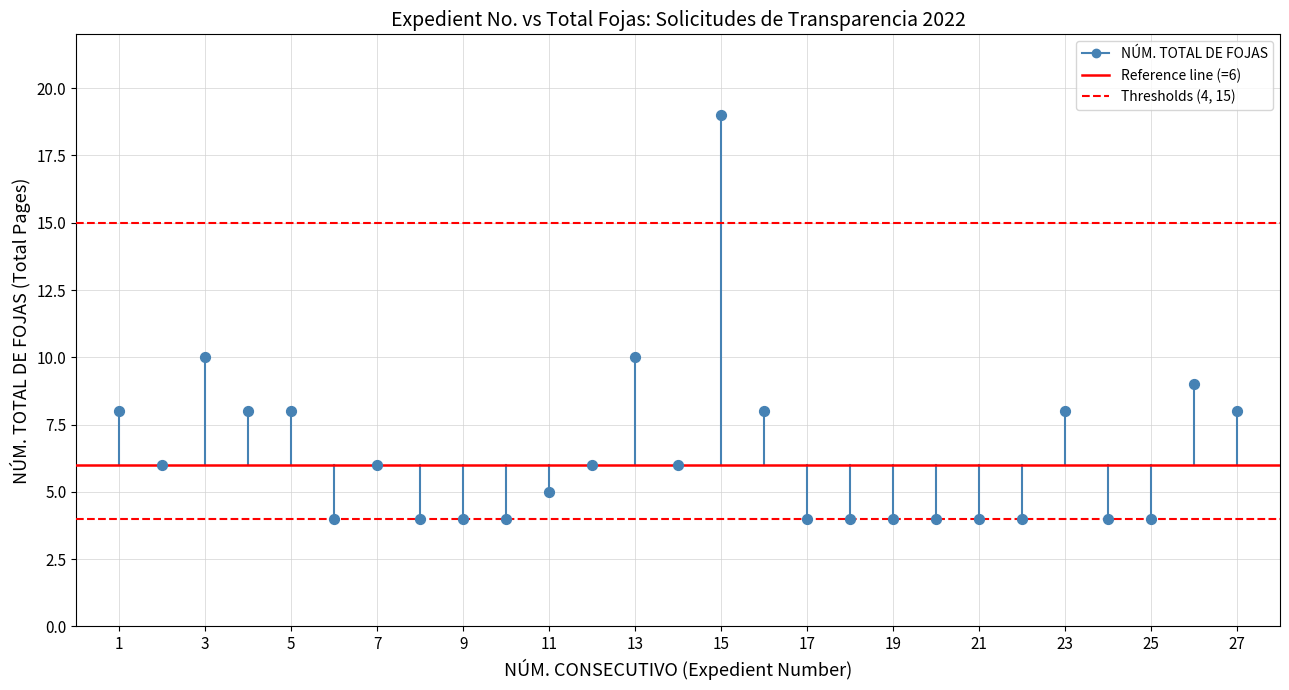

What is the range of X values (max minus min)?

26